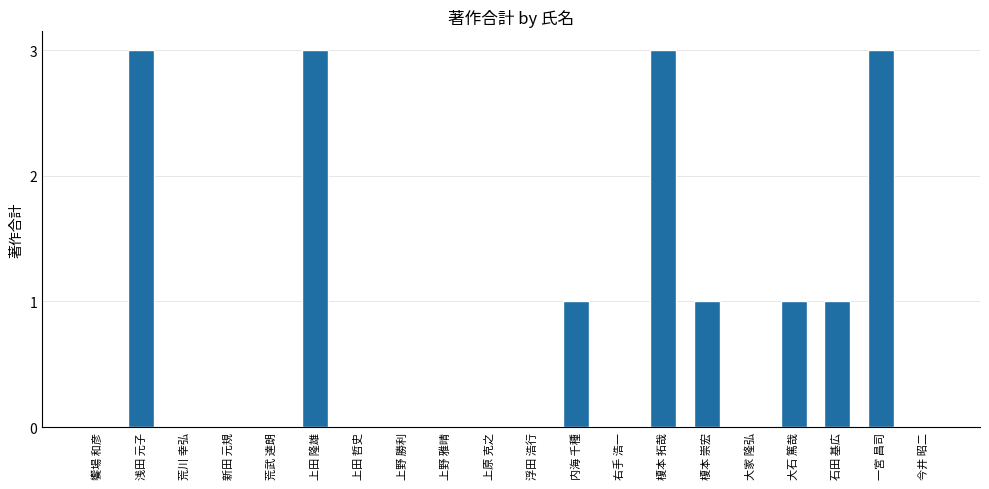

Reading left to right, what are all the values shown in this chart?

0	3	0	0	0	3	0	0	0	0	0	1	0	3	1	0	1	1	3	0